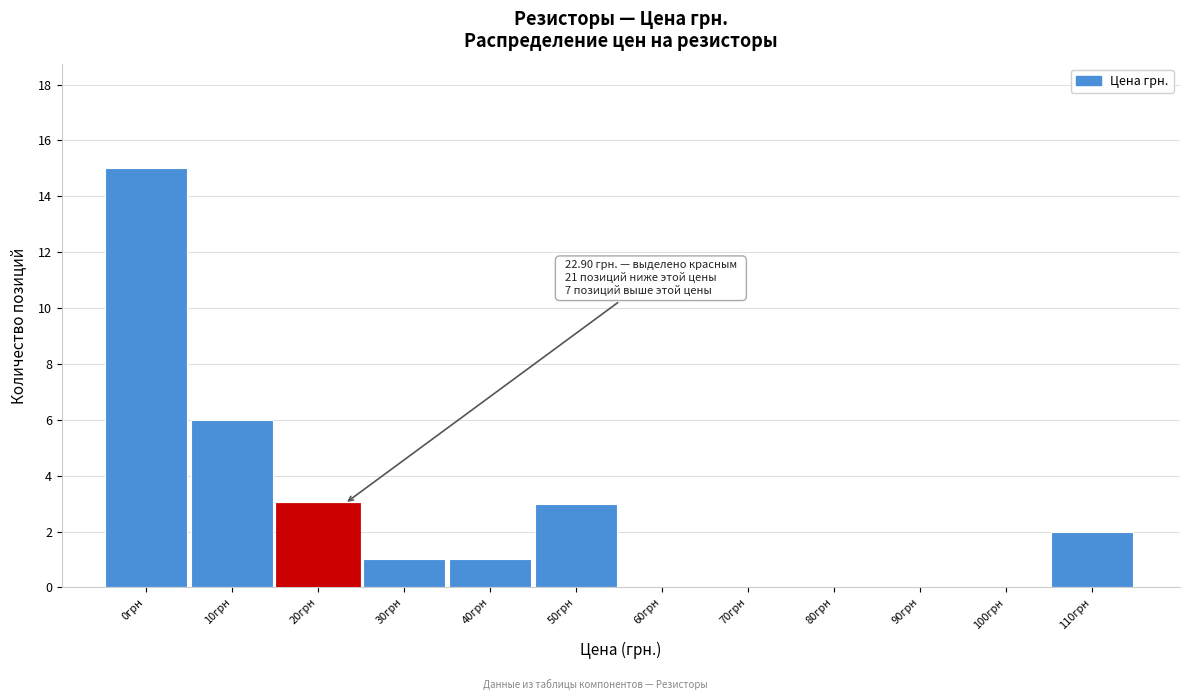

Reading left to right, extract all data points from this chart.

0грн=15	10грн=6	20грн=3	30грн=1	40грн=1	50грн=3	60грн=0	70грн=0	80грн=0	90грн=0	100грн=0	110грн=2